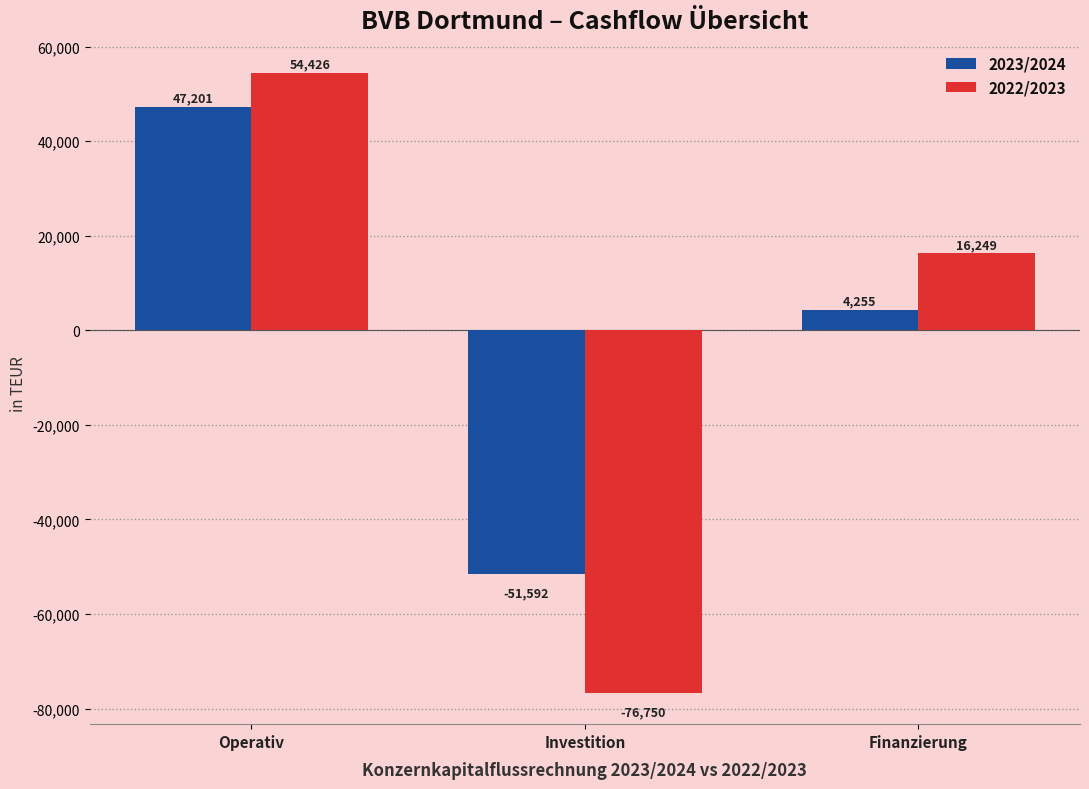

What is the difference between the maximum and minimum values in the 2023/2024 series?

98793